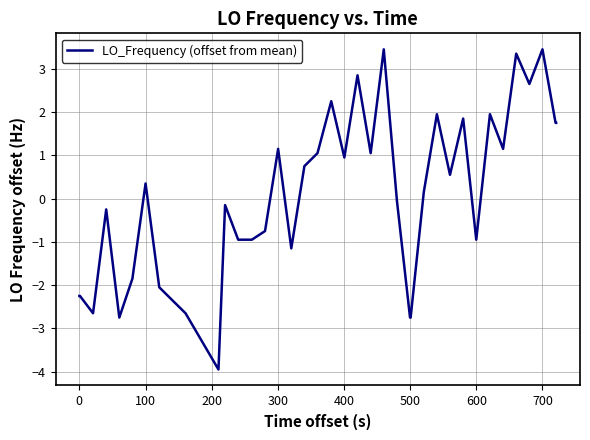

What is the smallest value displayed?

-4.0